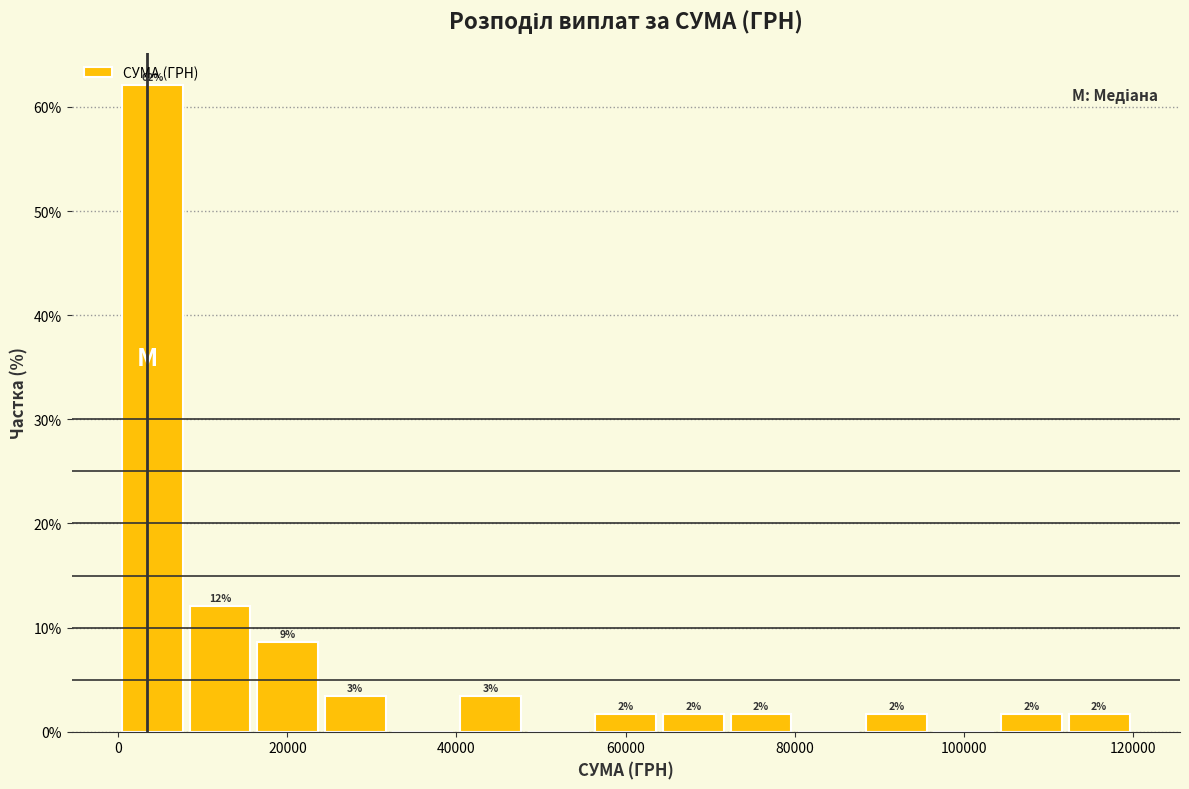

Read against the x-axis, roughly where is the centre of the tallest bar?

4000